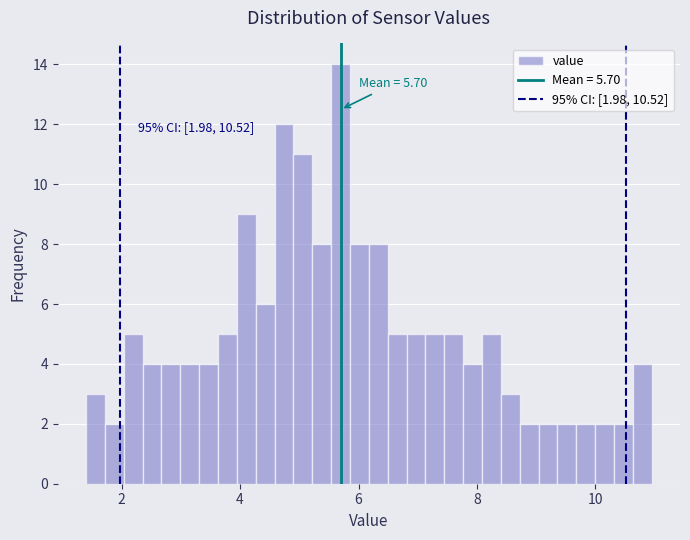

Read against the x-axis, roughly where is the centre of the tallest bar?

5.6